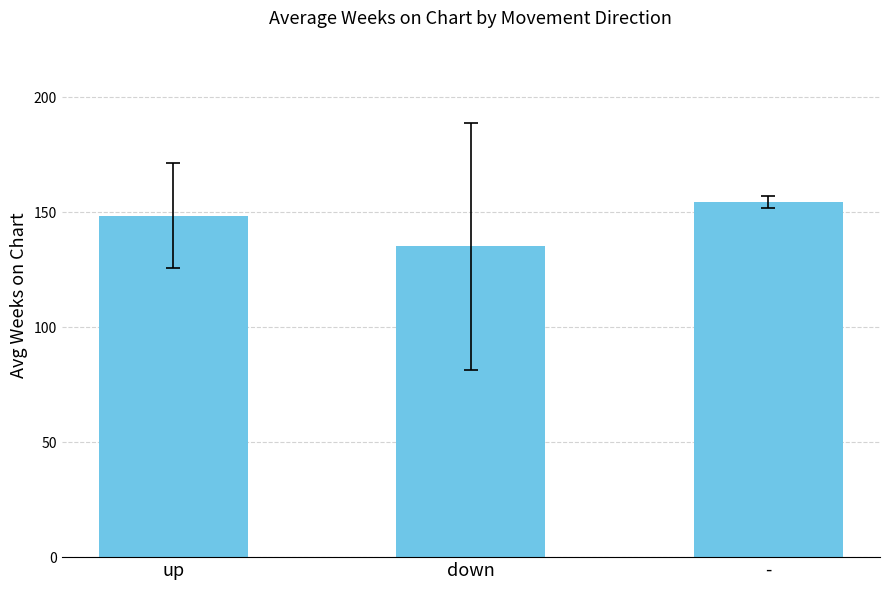

The value at - is 154.5. True or false?

True